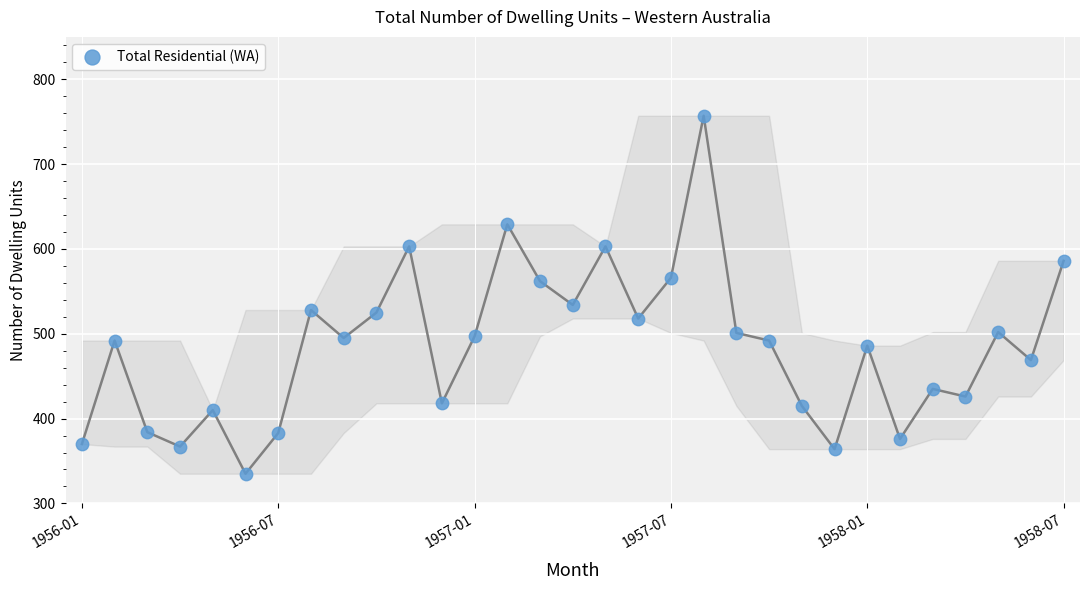

What is the range of Y values (max minus min)?

422